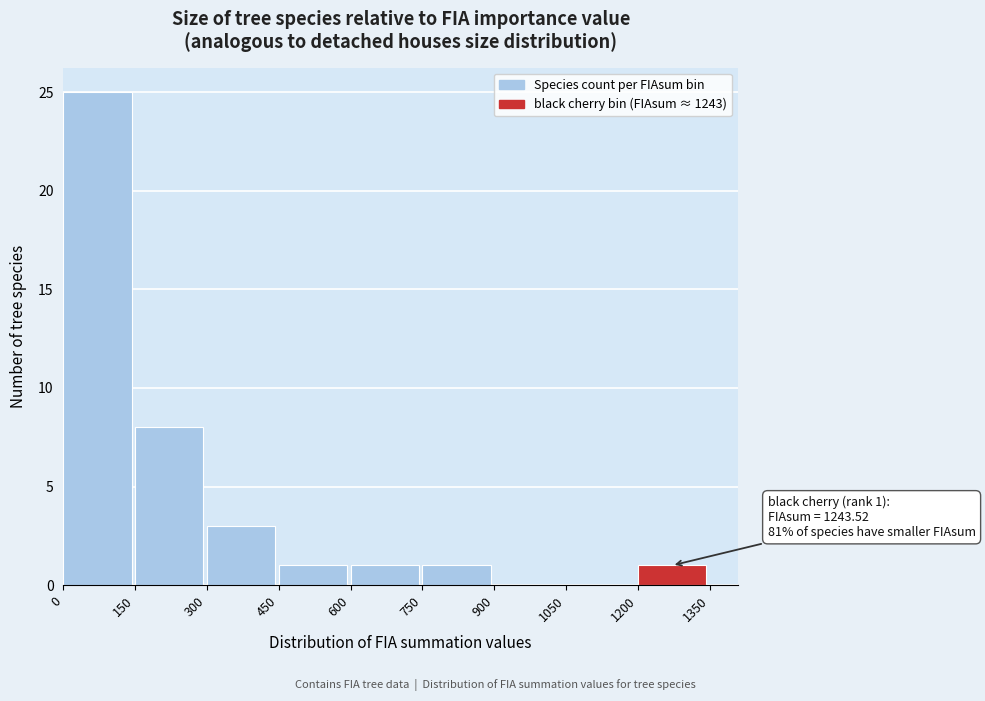

Which range on the x-axis has the tallest bar?

0 to 150